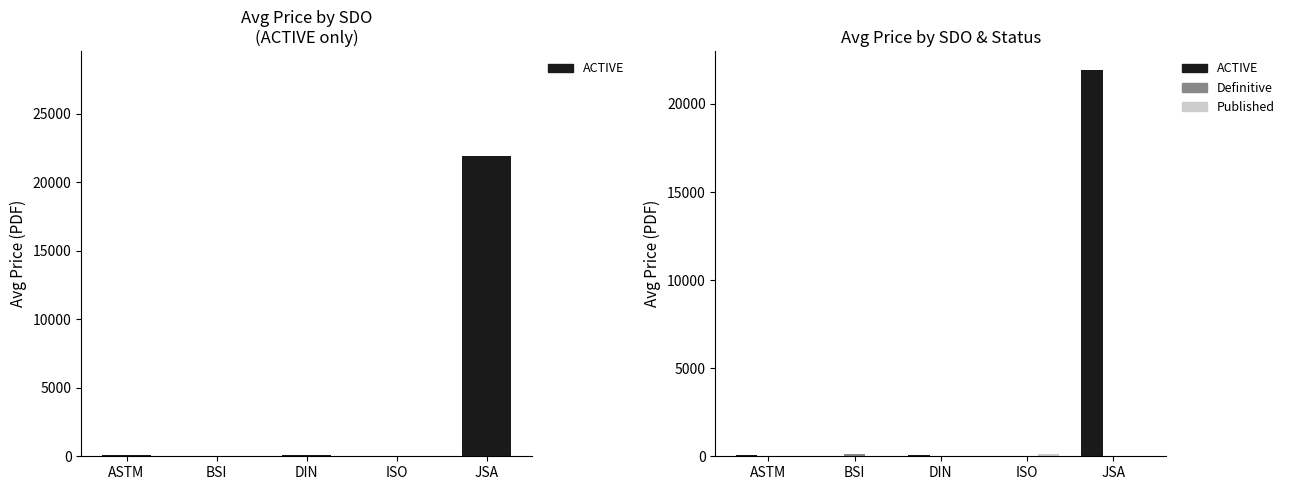

Rank the categories by Definitive value from lowest to highest.

ASTM, DIN, ISO, JSA, BSI